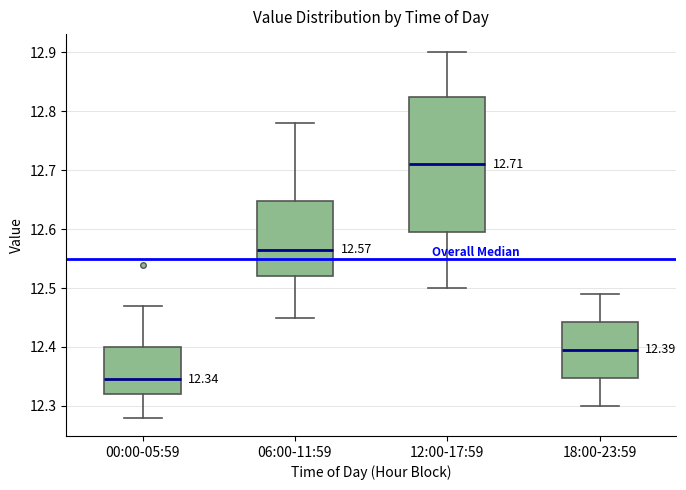

Which box has the highest median line?

12:00-17:59